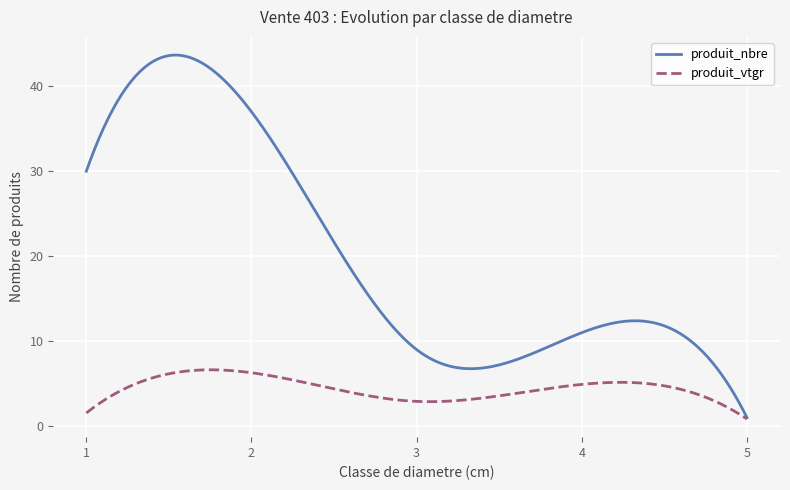

Which series has the largest total across all categories?

produit_nbre